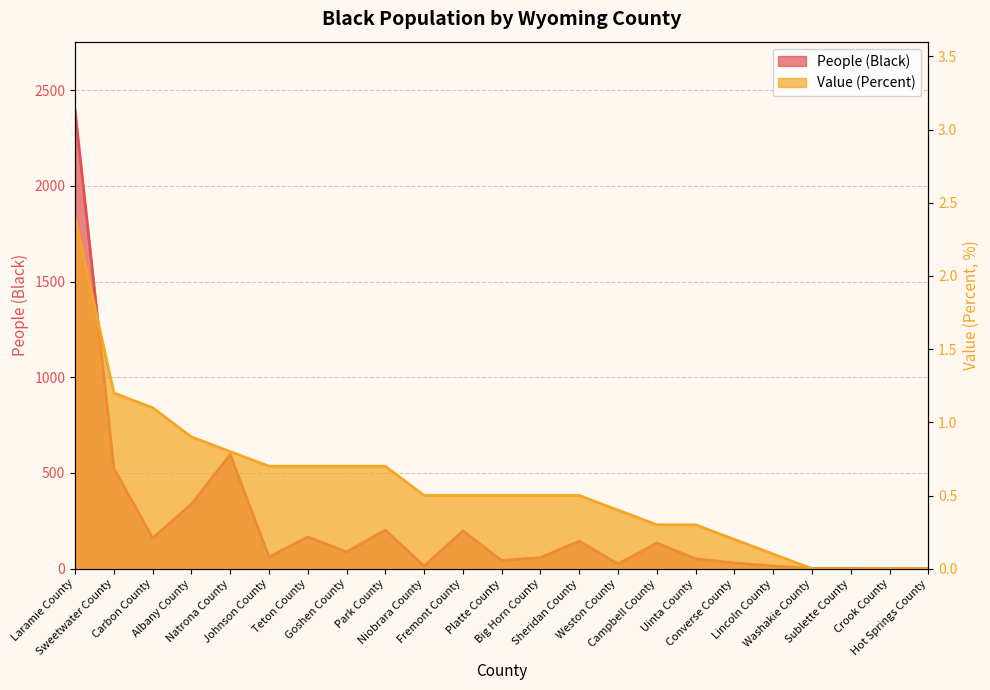

What is the difference between the People (Black) values at Campbell County and Lincoln County?

120.0